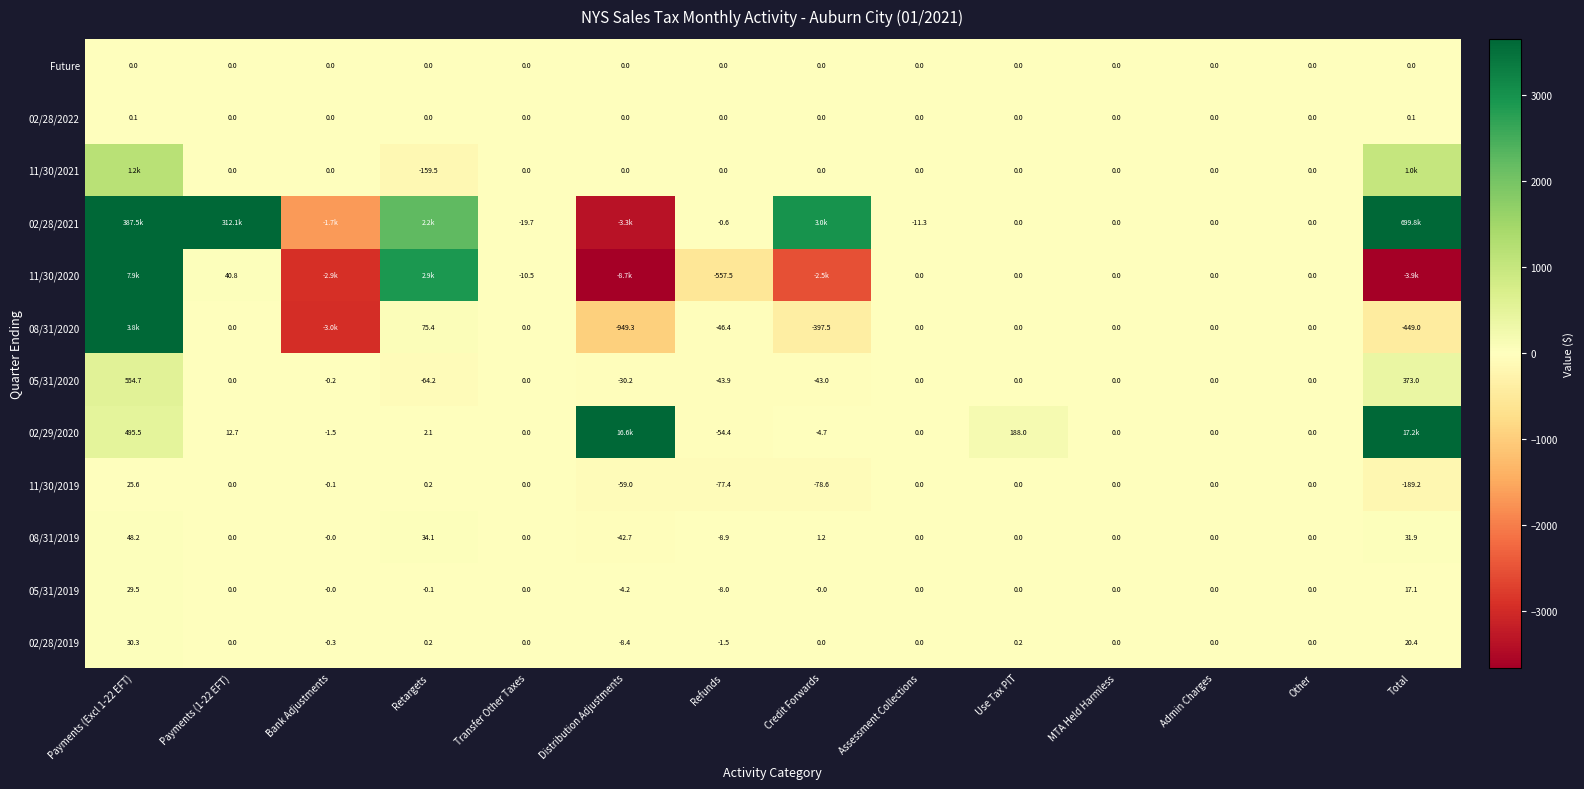

At which label does 11/30/2019 reach its minimum?

Total